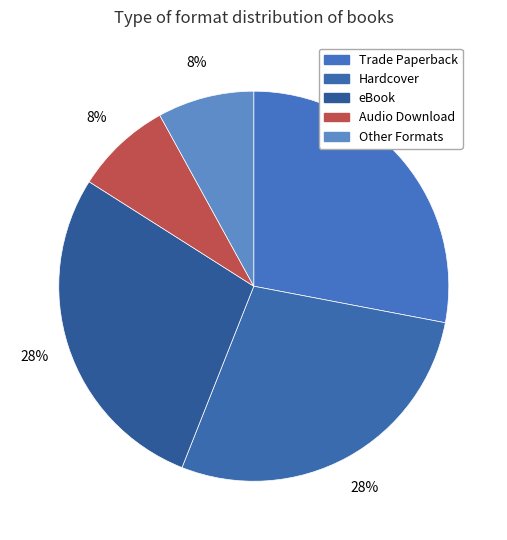

How many slices are in this pie chart?

5